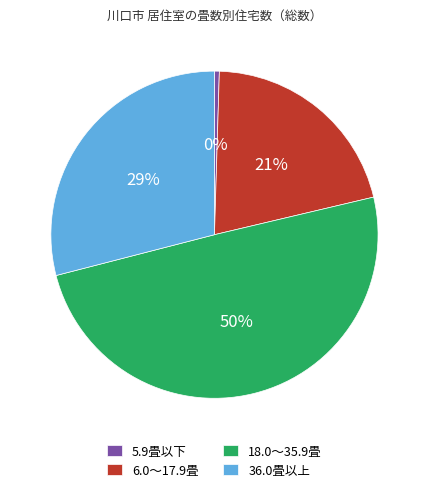

True or false: 18.0～35.9畳 accounts for 50% of the total.

True